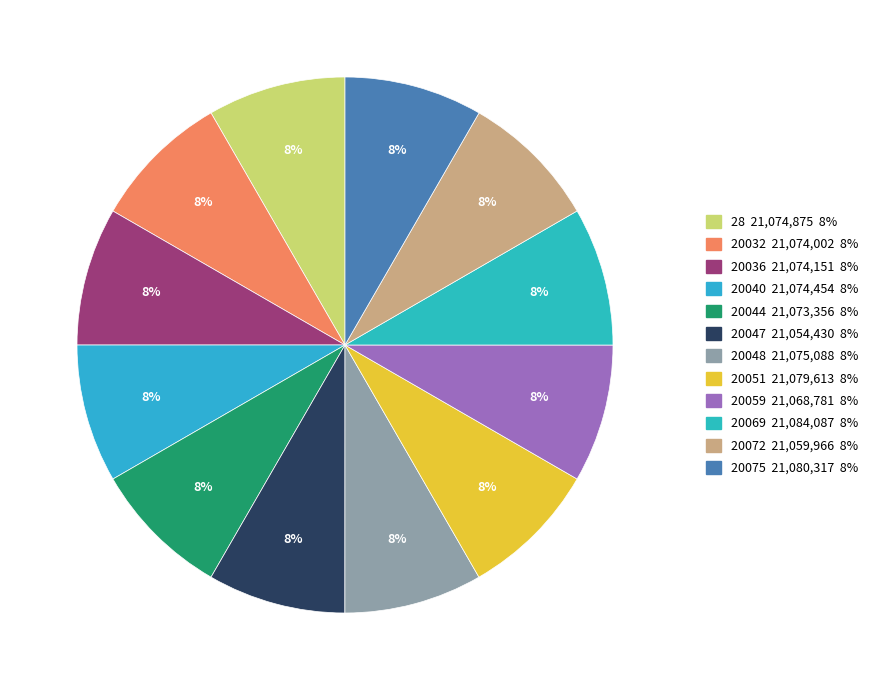

Does any single category account for the majority?

No